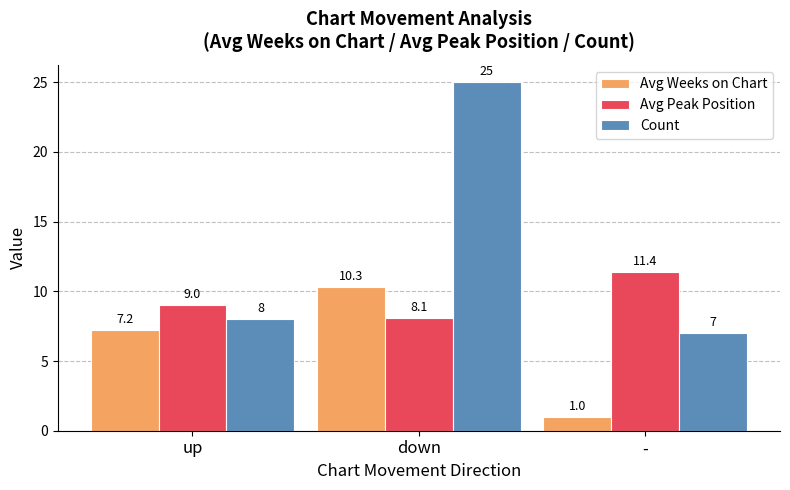

The Avg Peak Position series shows 15.8 at up. True or false?

False